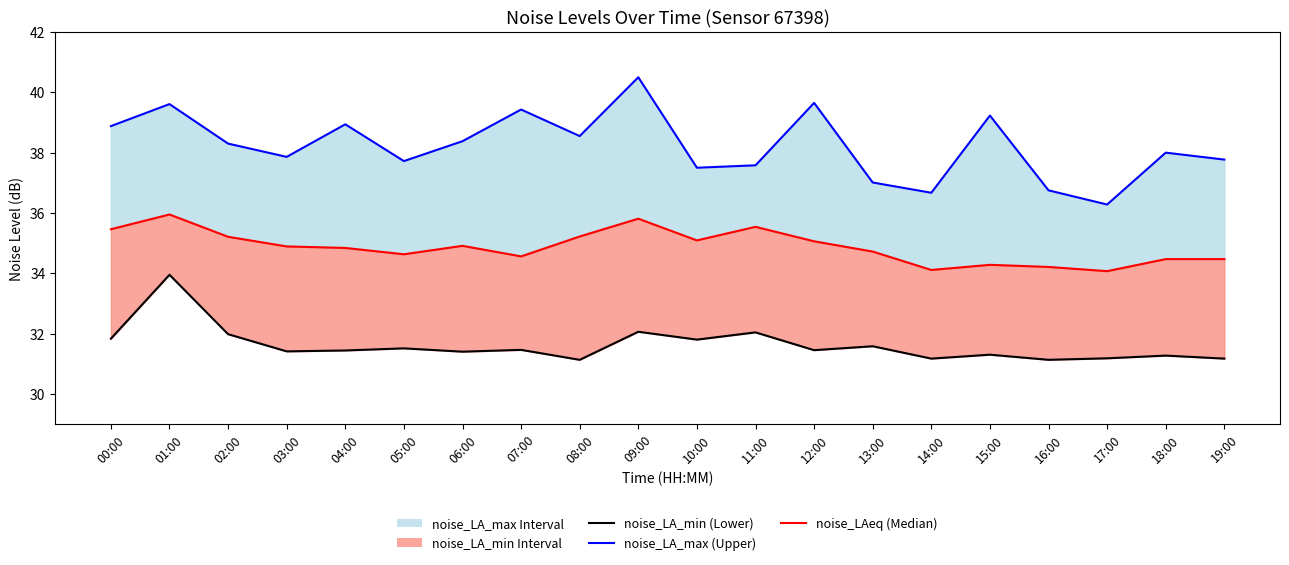

What are all the series names shown in the legend?

noise_LAeq (Median), noise_LA_max (Upper), noise_LA_min (Lower)